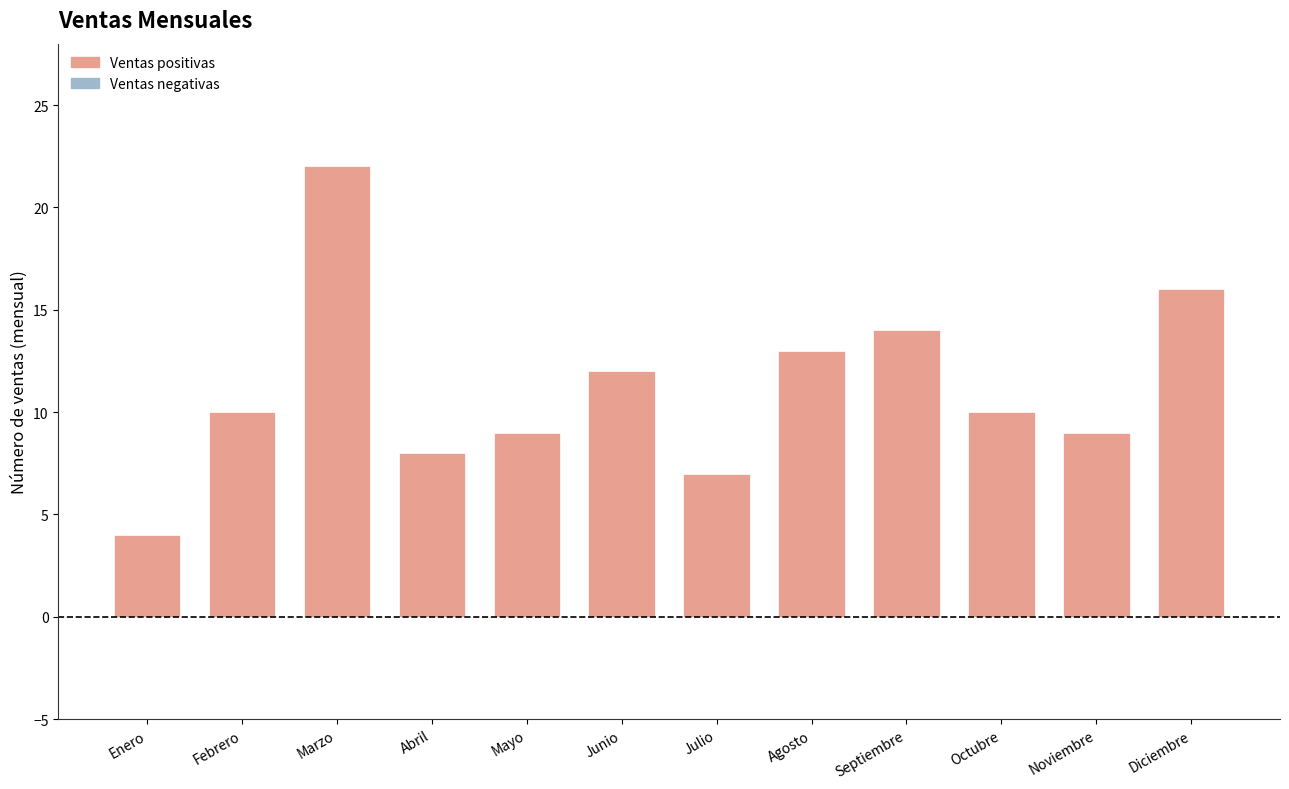

What is the change in value from Julio to Octubre?

+3